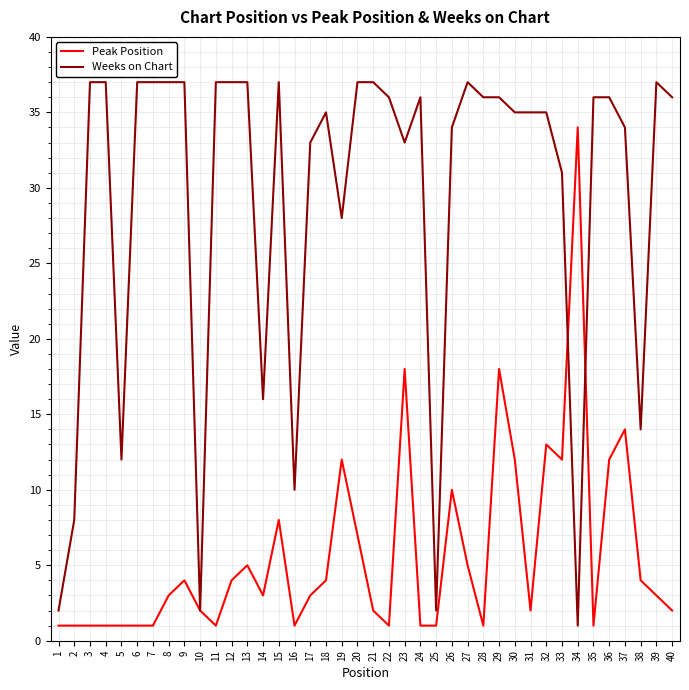

Which series has the widest spread of values?

Weeks on Chart